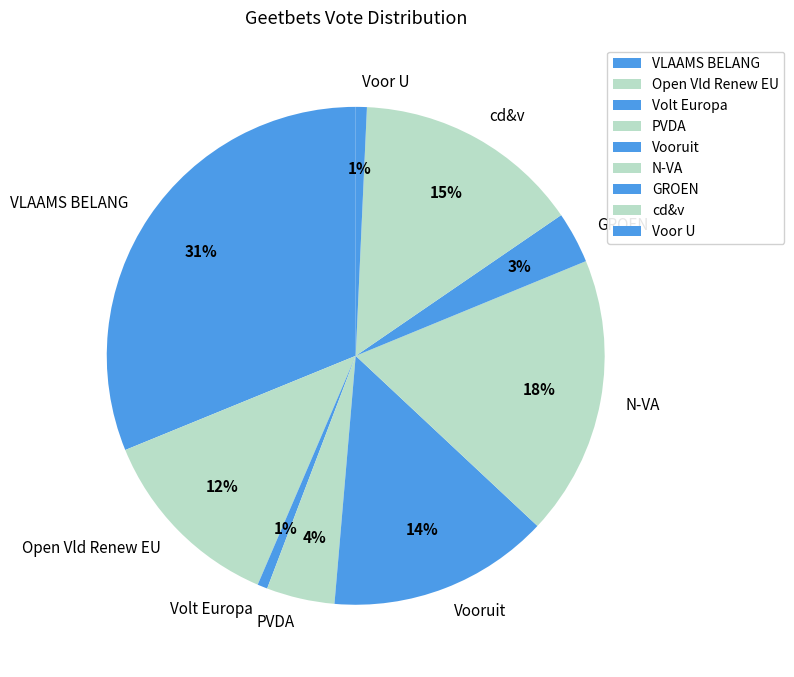

Is there a majority slice in this chart?

No